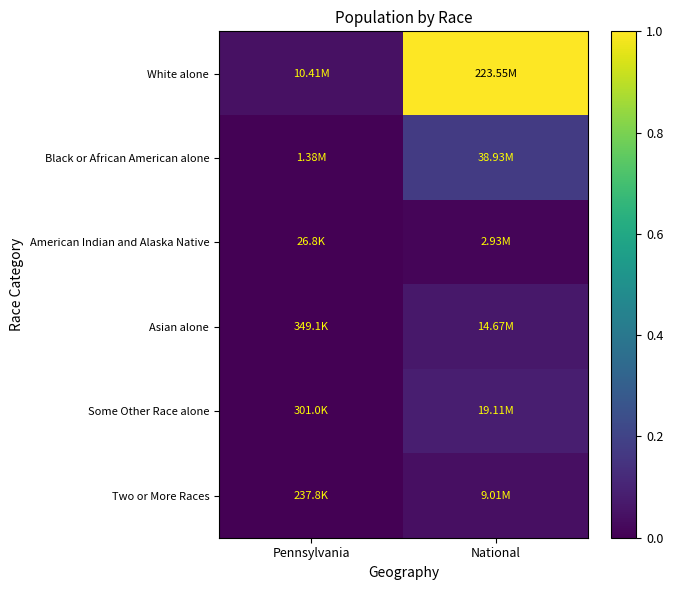

At National, list the series in order from largest to smallest.

White alone, Black or African American alone, Some Other Race alone, Asian alone, Two or More Races, American Indian and Alaska Native